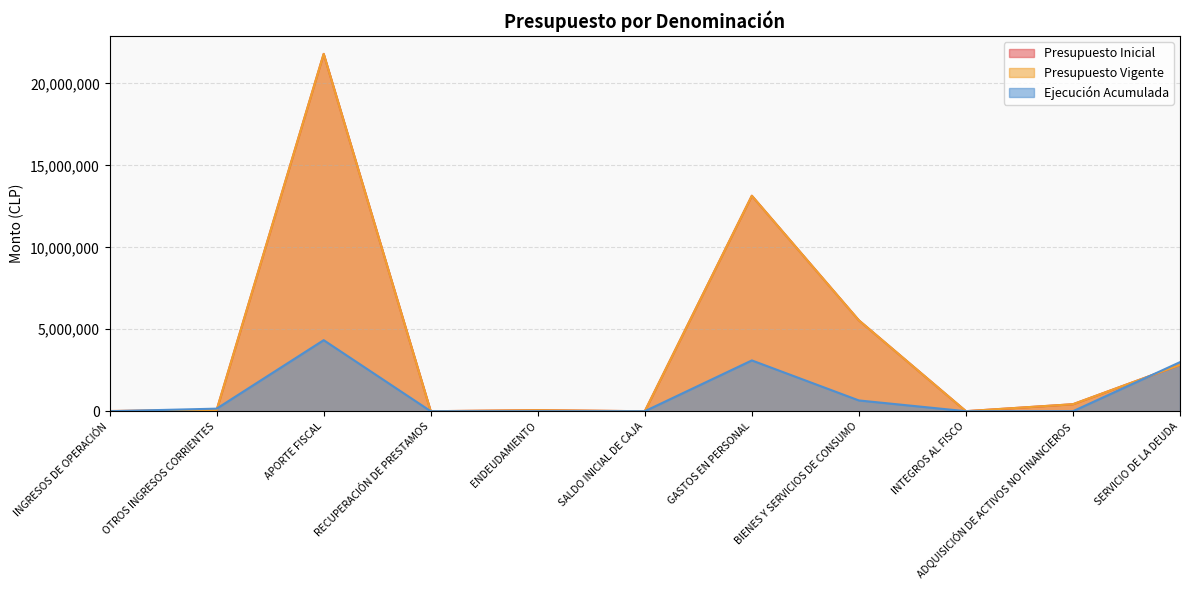

How many distinct data groups are displayed?

3